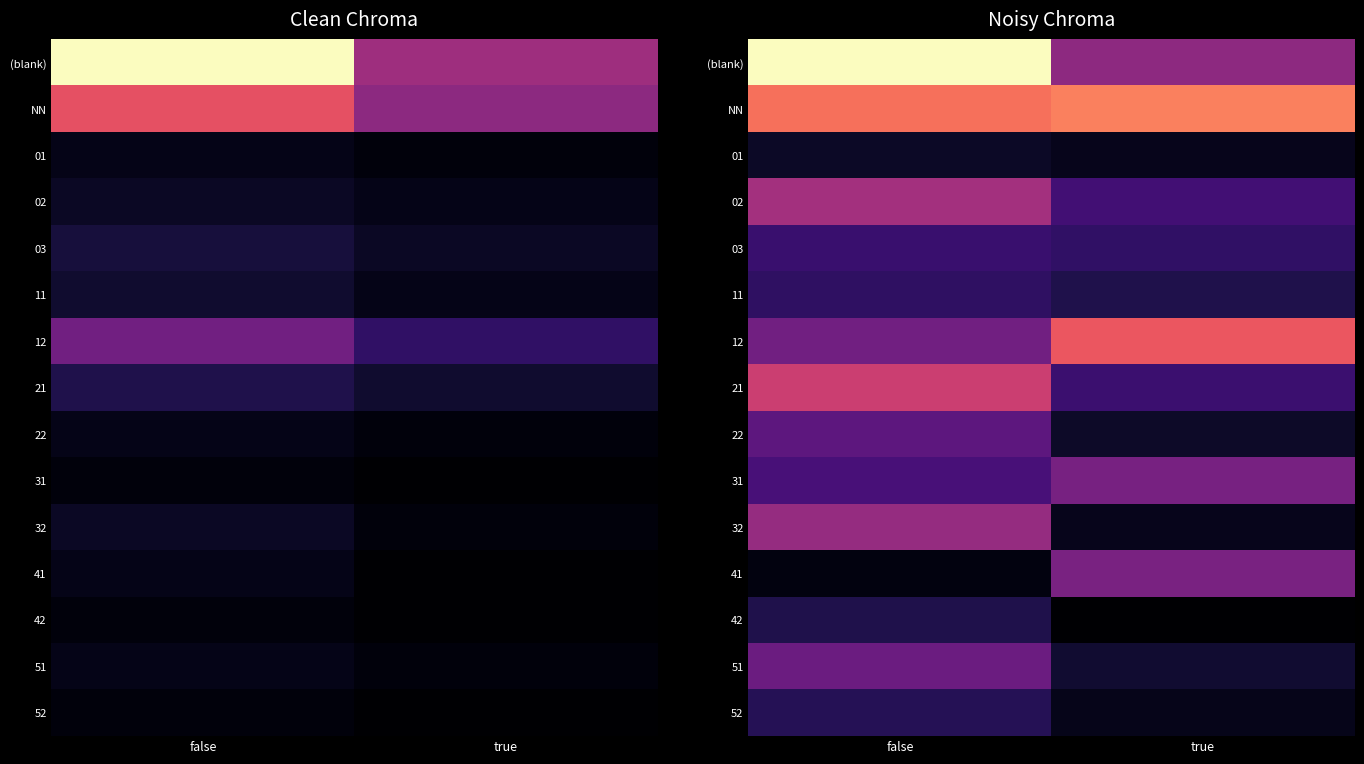

How many series are shown in this chart?

15